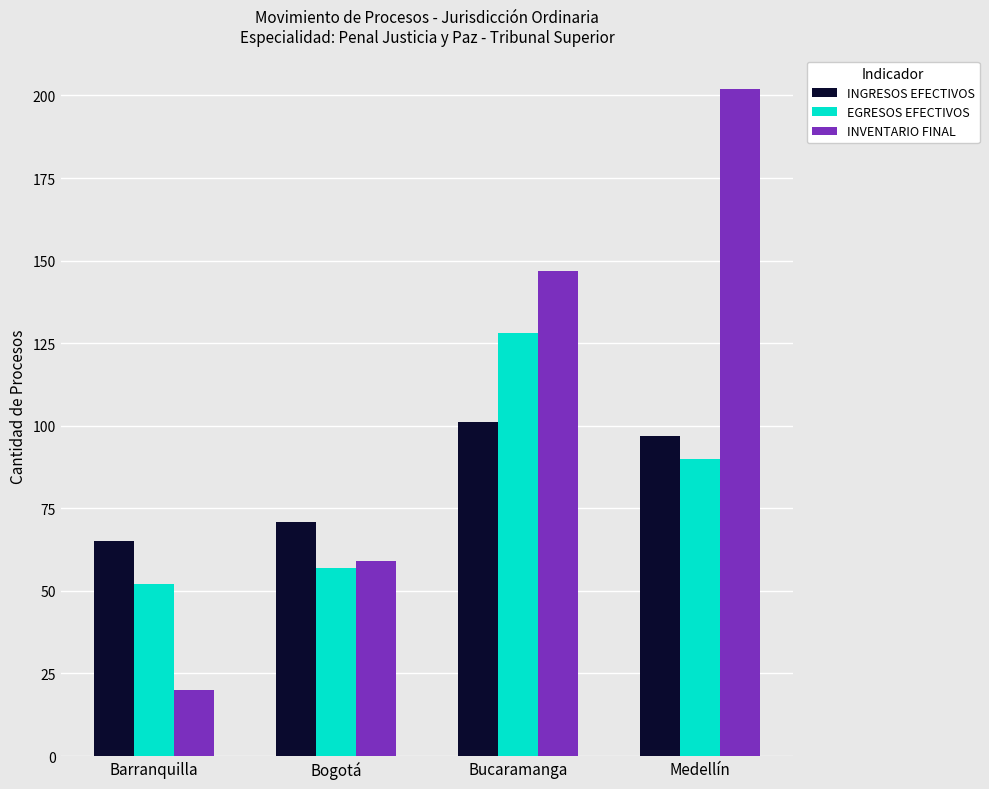

Reading left to right, list all the values displayed in this chart.

INGRESOS EFECTIVOS: 65	71	101	97
EGRESOS EFECTIVOS: 52	57	128	90
INVENTARIO FINAL: 20	59	147	202